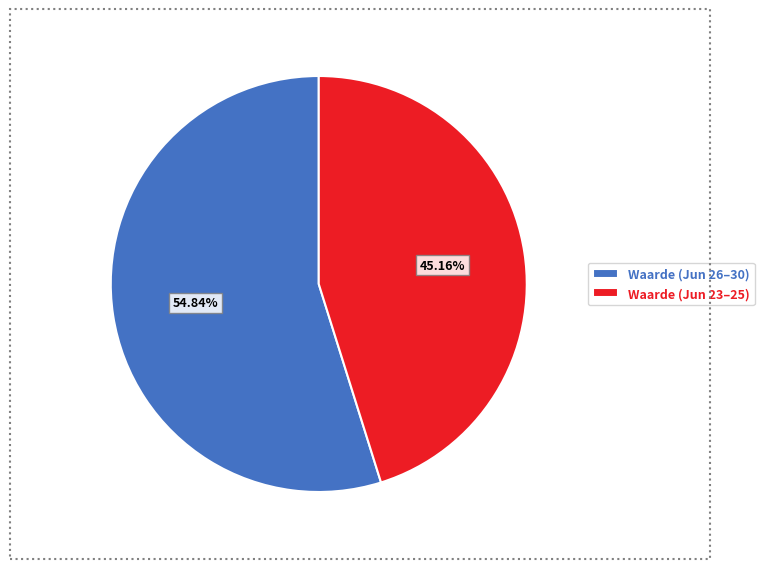

Combined, do Waarde (Jun 23–25) and Waarde (Jun 26–30) account for over 50%?

Yes